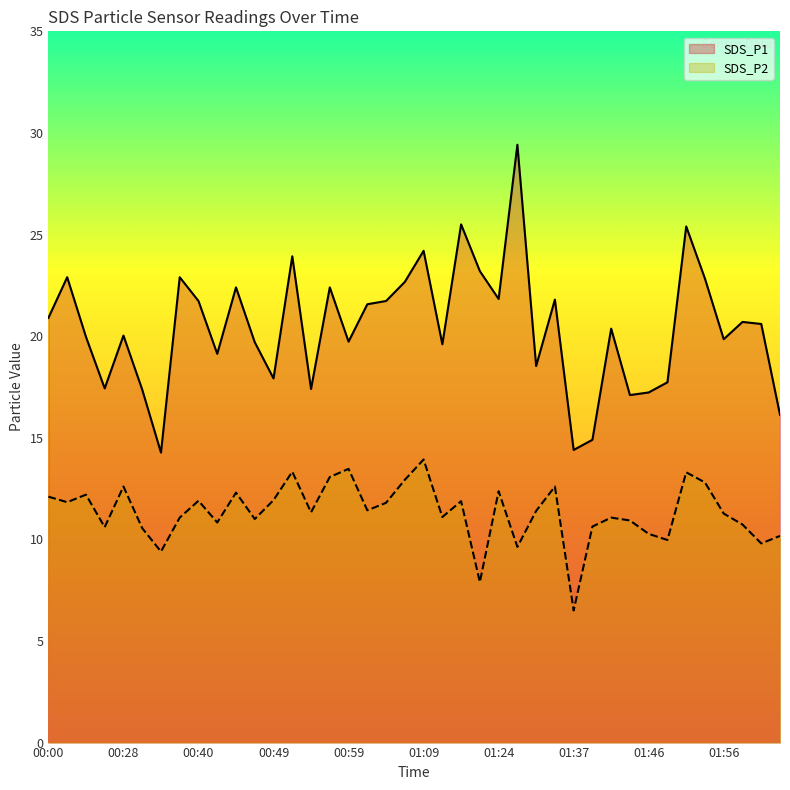

What is the label of the 17th point from the left?

00:59